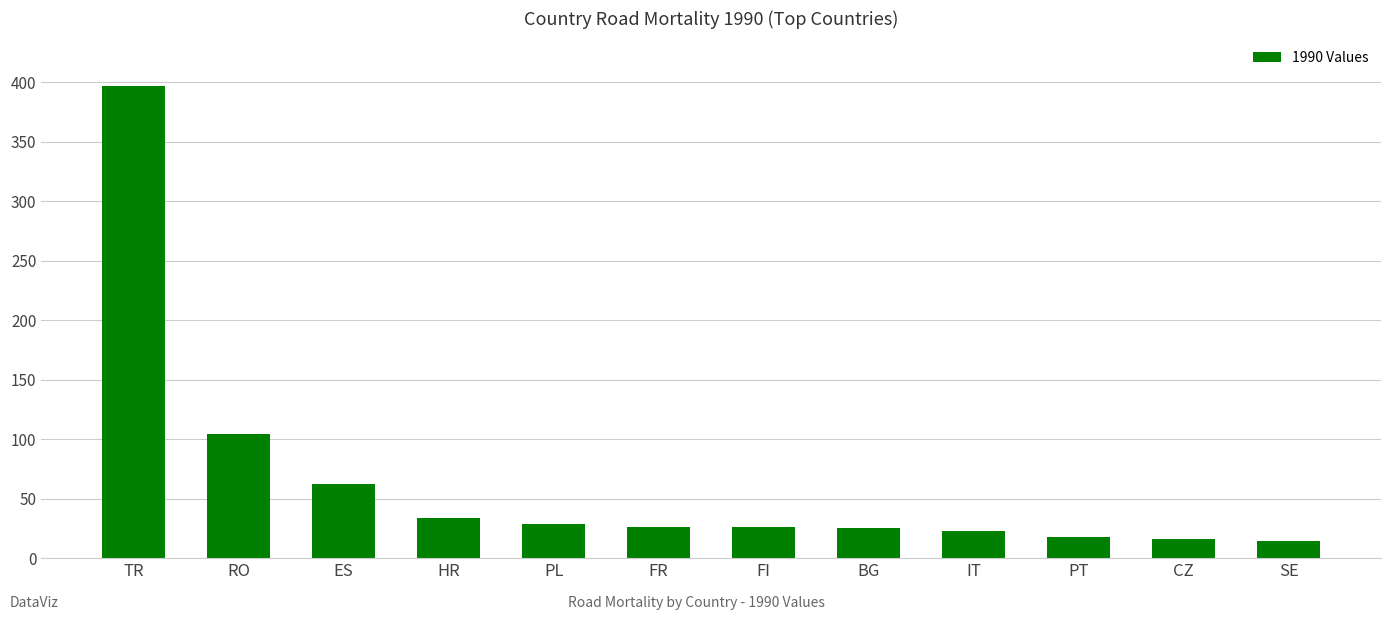

Does the chart contain stacked bars?

No